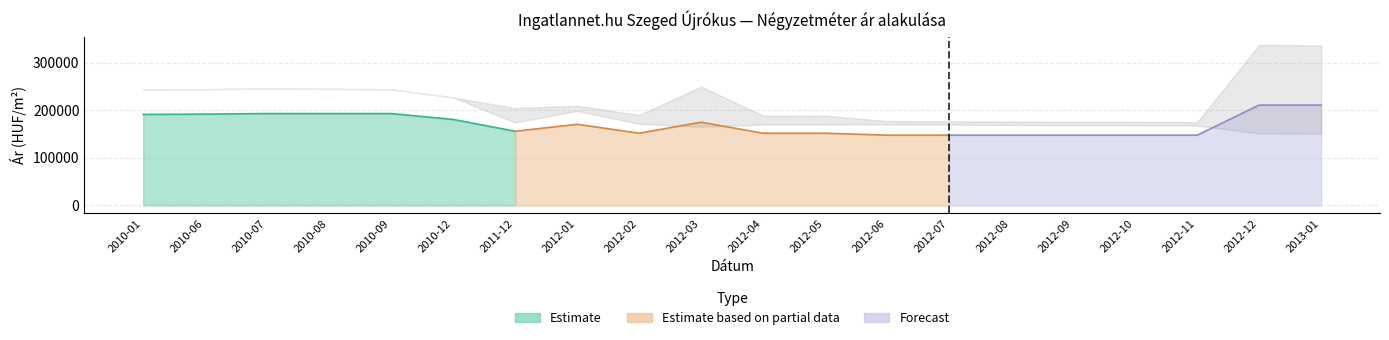

What is the difference between the highest and lowest values at 2010-01?

52727